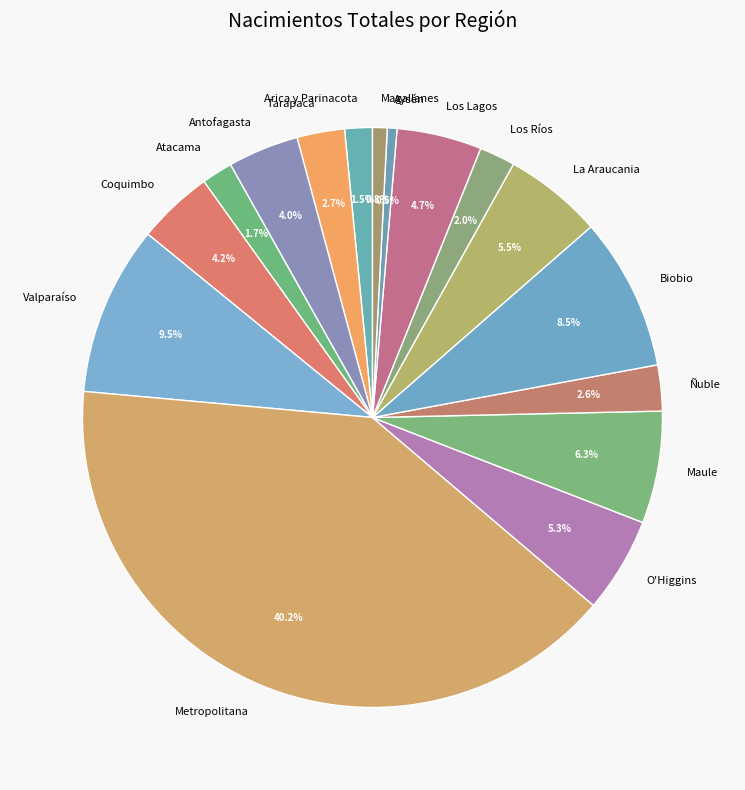

Which category has the biggest portion of the pie?

Metropolitana